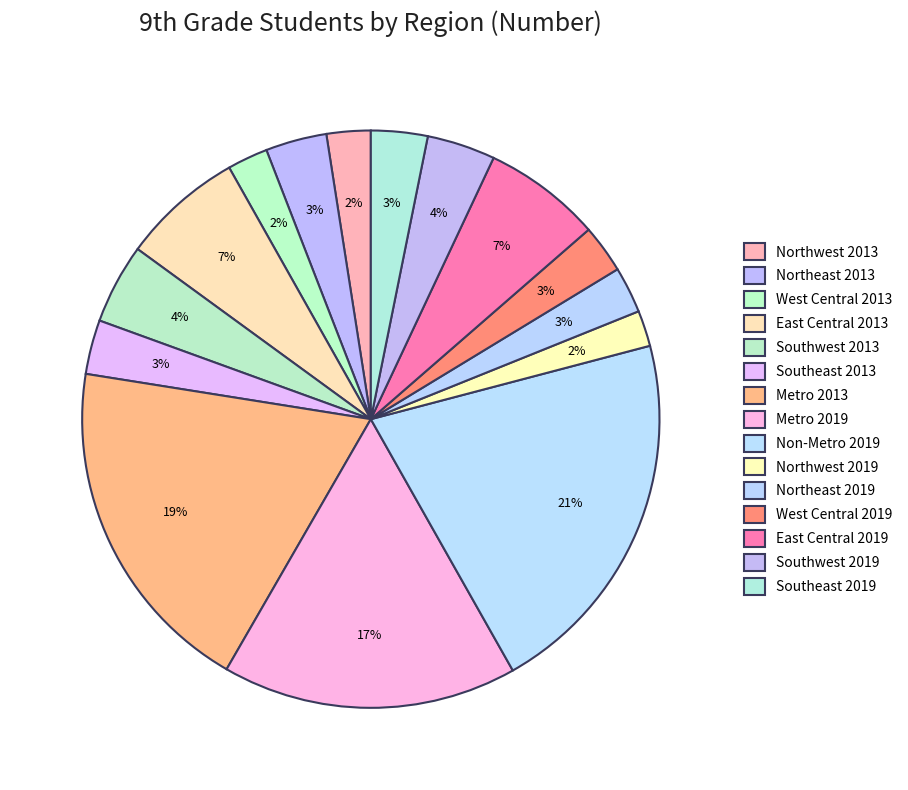

What is the change in value from Northeast 2019 to Southwest 2019?

+114